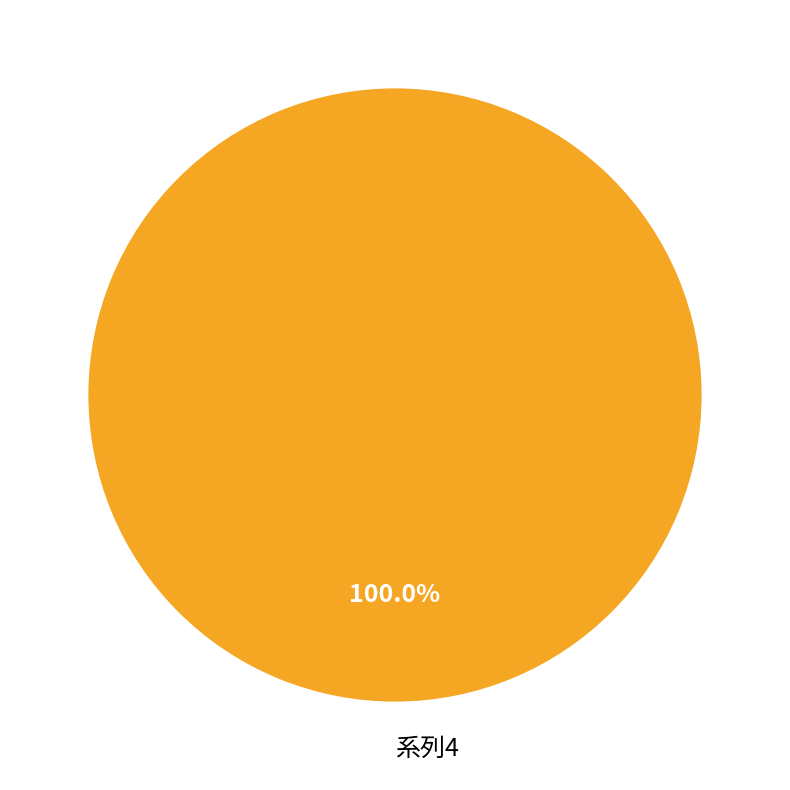

Rank the categories by value from highest to lowest.

系列4